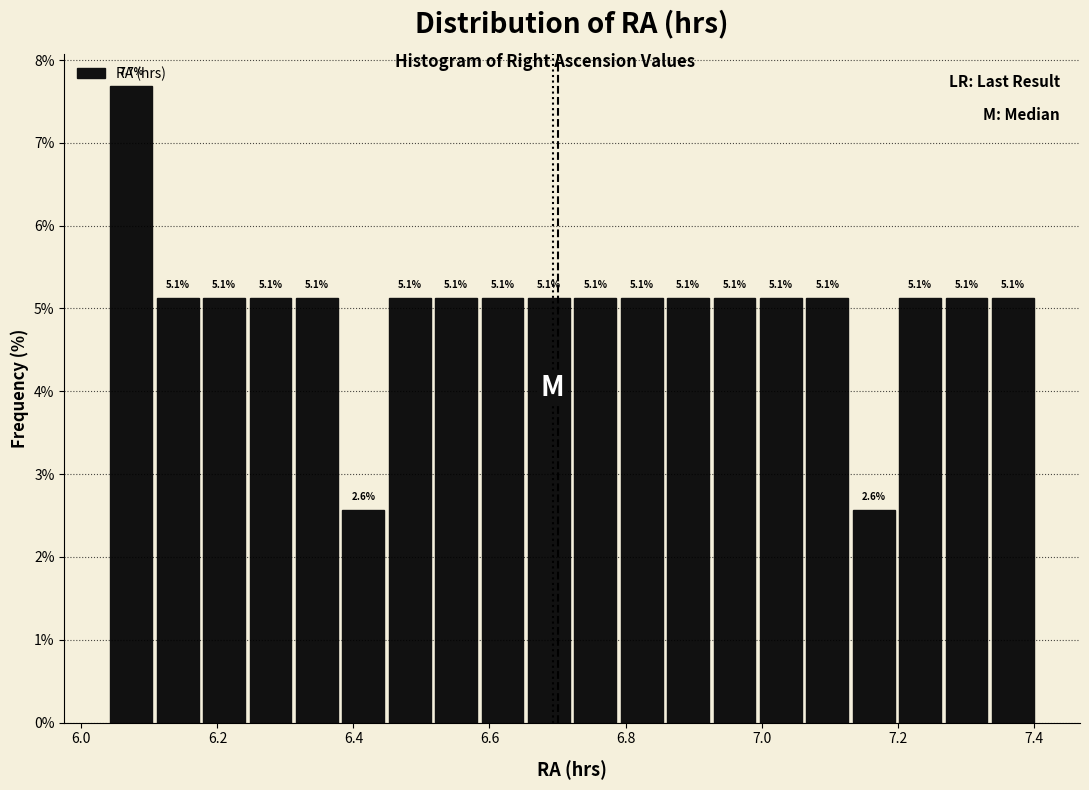

Around what value on the x-axis is the tallest bar? Give the approximate position of its centre, as read against the axis.

6.08